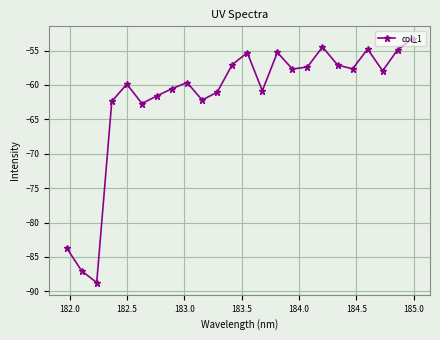

What is the value of the 24th point from the left?

-53.2